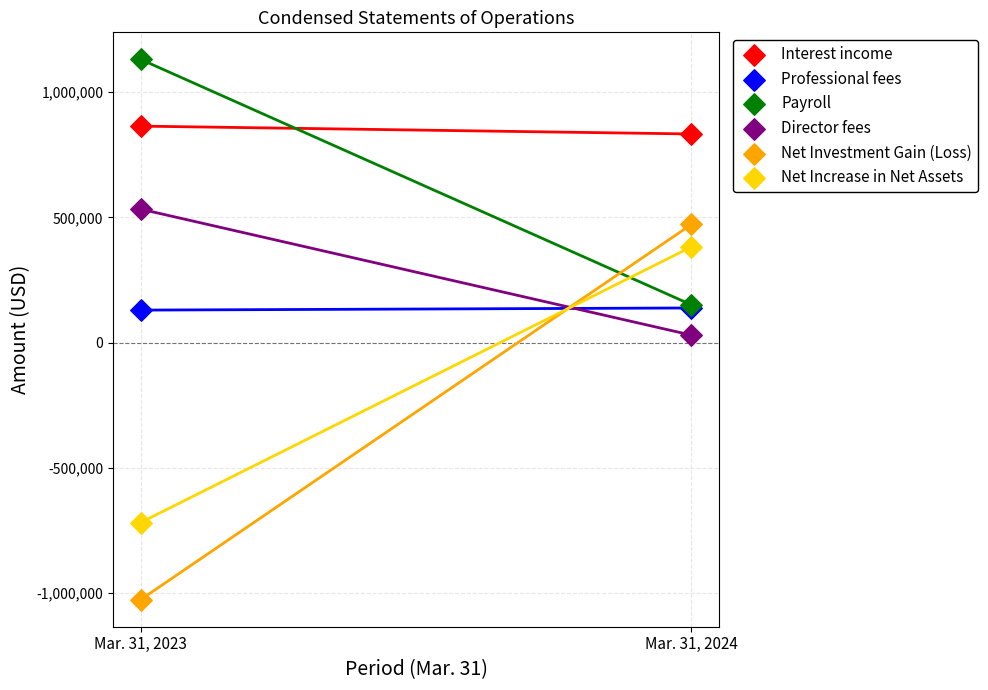

What are all the series names shown in the legend?

Interest income, Professional fees, Payroll, Director fees, Net Investment Gain (Loss), Net Increase in Net Assets